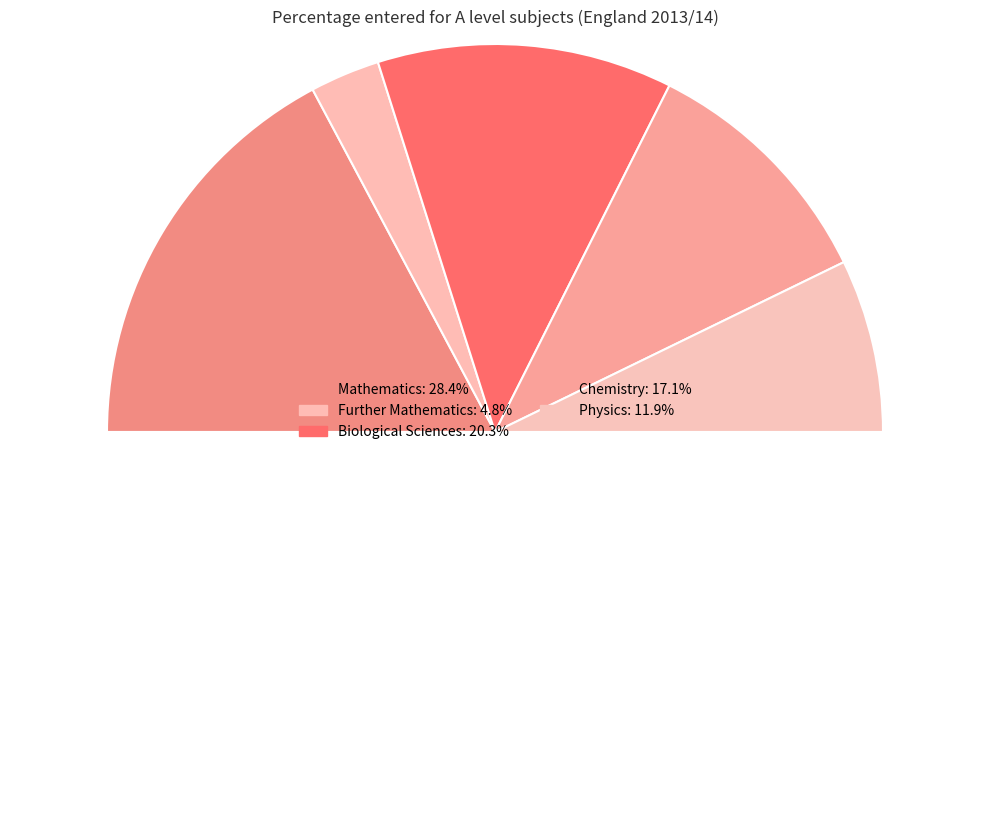

Count the number of slices in the pie.

6